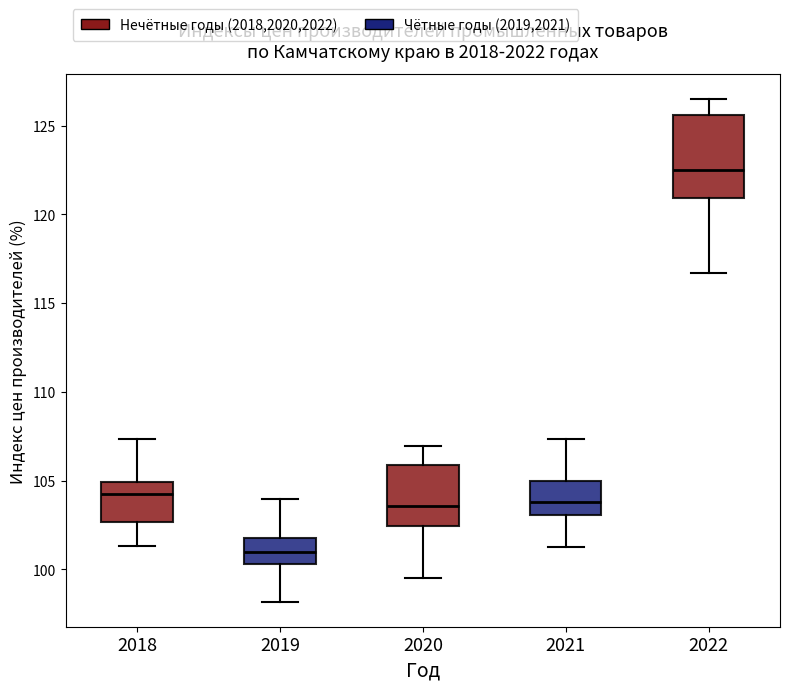

Reading left to right, read every box against the y-axis: the position of its median line, the range the box covers, and the ends of its whiskers. The values are not printed on the chart, so give them approximately, as read against the axis.

2018: median 104.0, box 102.5 to 105.0, whiskers 101.5 to 107.5
2019: median 101.0, box 100.5 to 102.0, whiskers 98.0 to 104.0
2020: median 103.5, box 102.5 to 106.0, whiskers 99.5 to 107.0
2021: median 104.0, box 103.0 to 105.0, whiskers 101.0 to 107.5
2022: median 122.5, box 121.0 to 125.5, whiskers 116.5 to 126.5